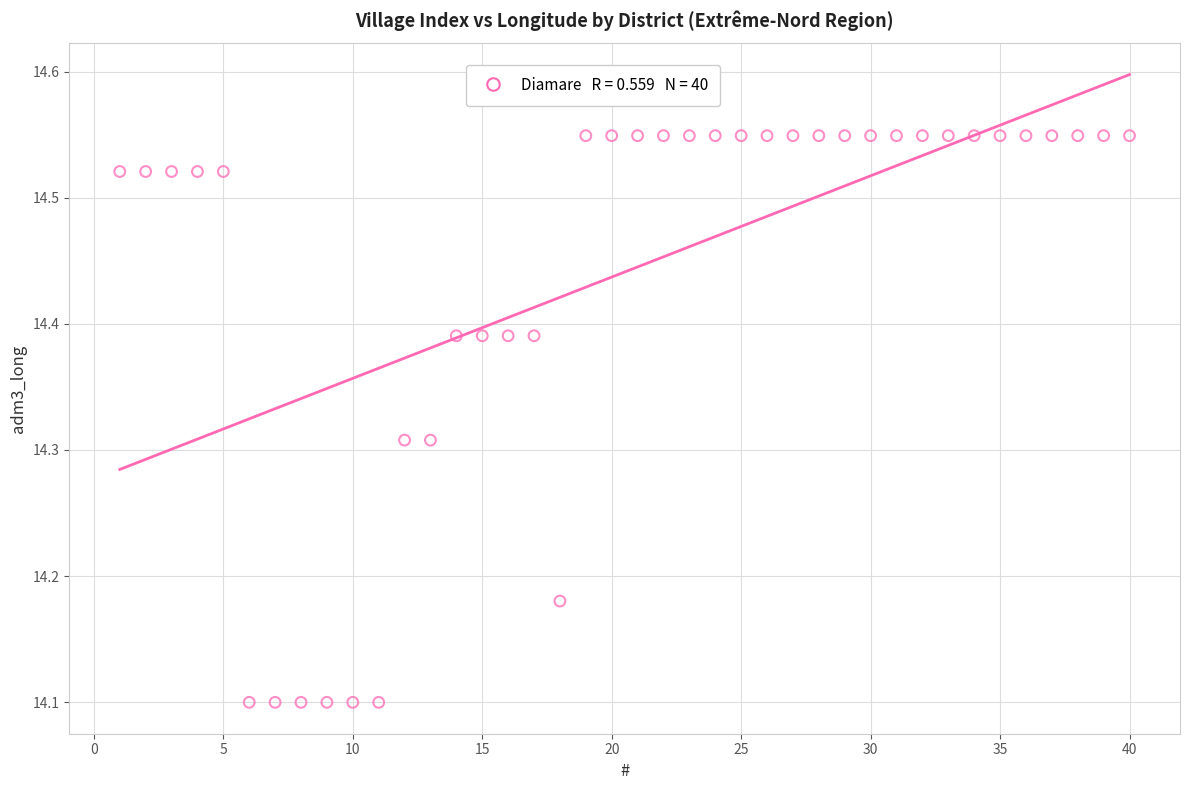

What is the range of Y values (max minus min)?

0.4